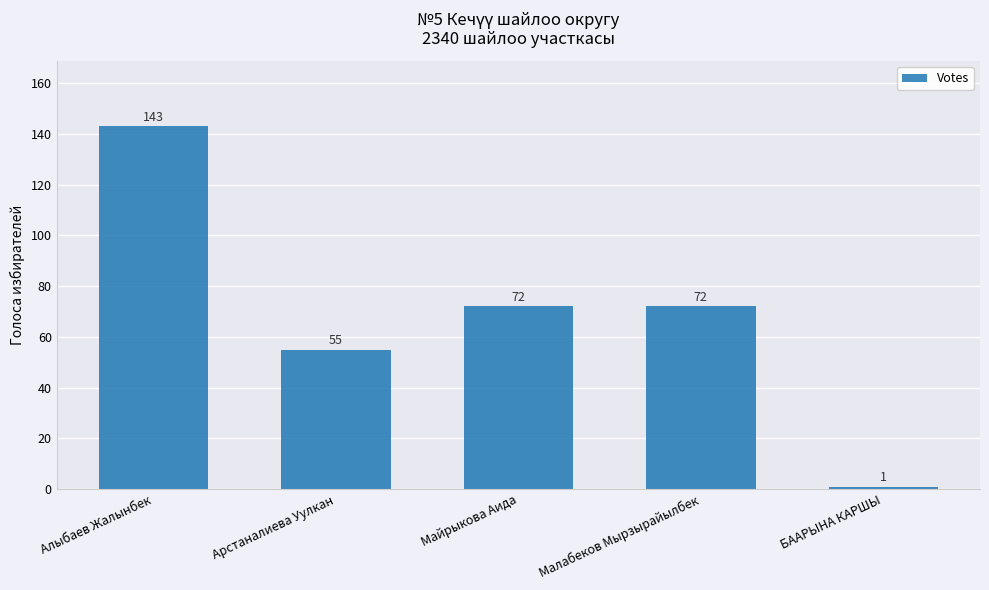

What is the maximum value shown in the chart?

143